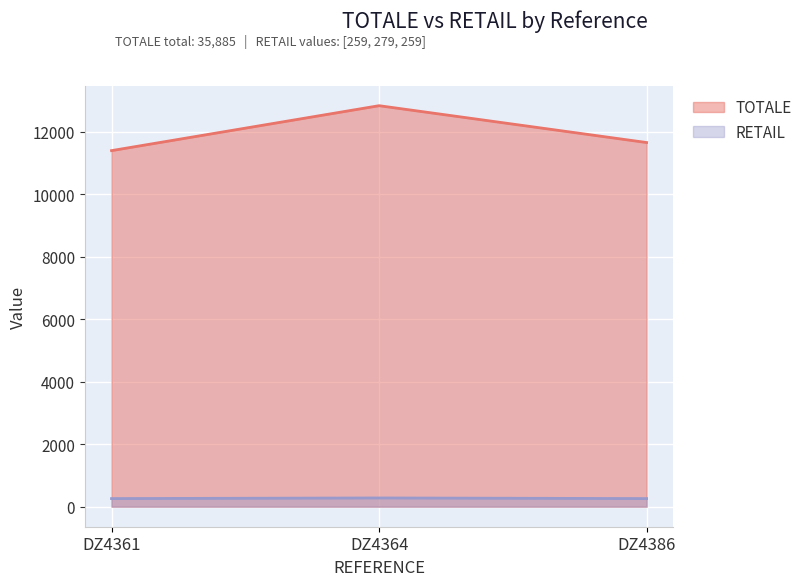

True or false: TOTALE has a value of 20904 at DZ4386.

False